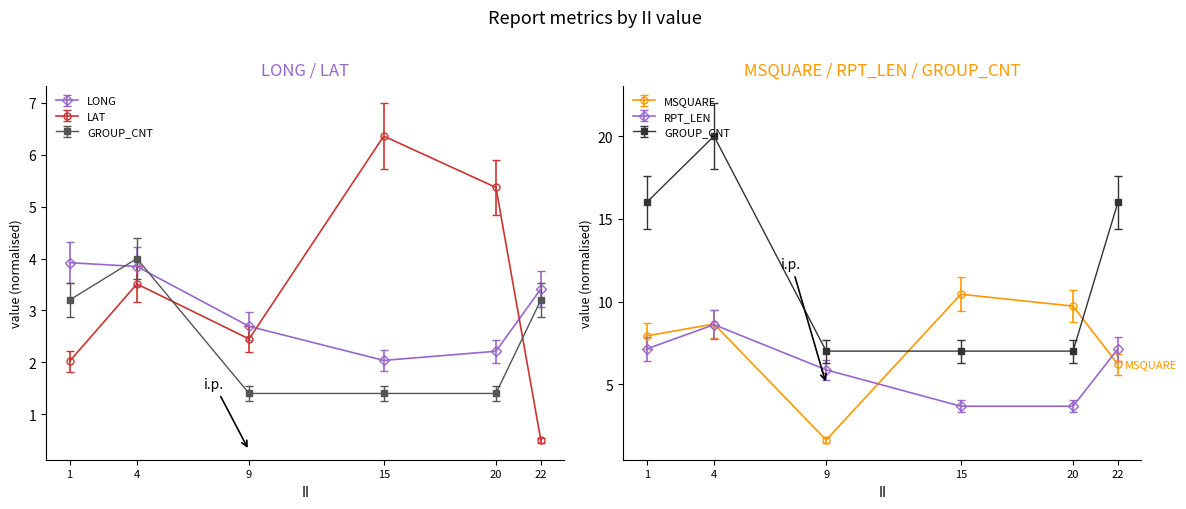

Where is the first local minimum for MSQUARE?

9